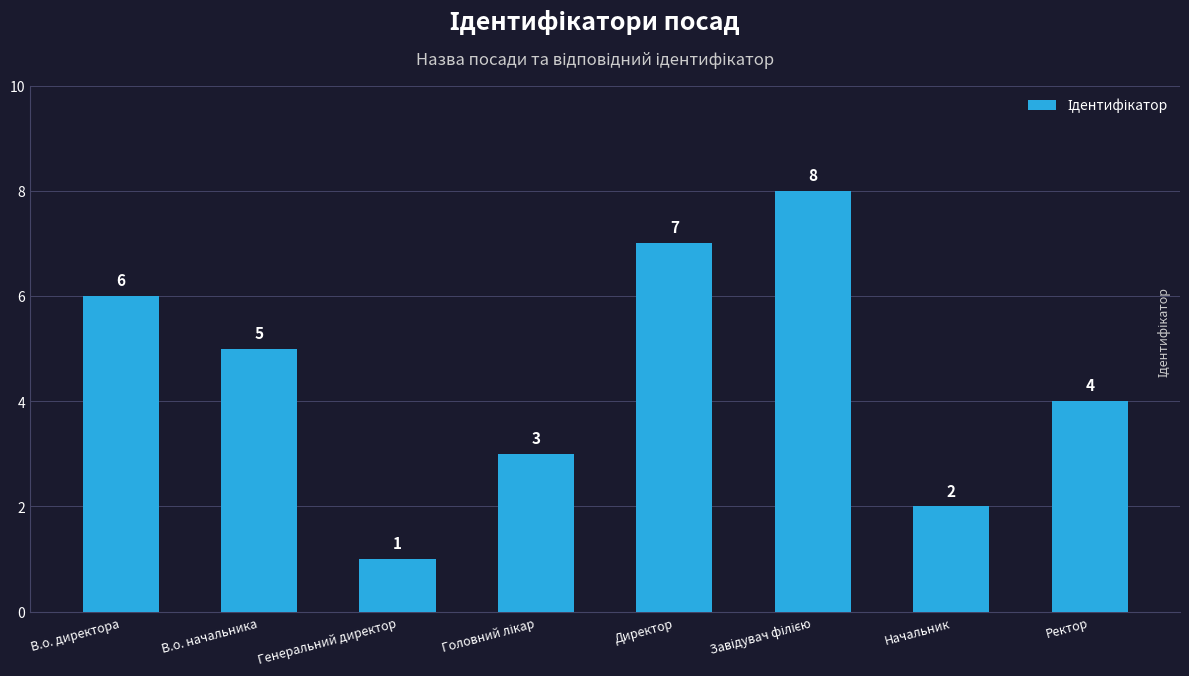

The chart shows a value of 2 at Начальник. True or false?

True